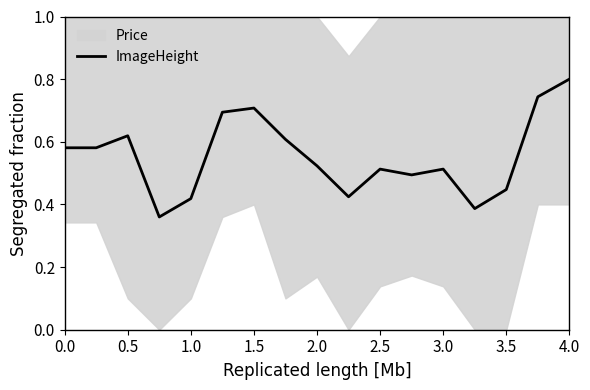

How many values are between 0 and 1?

17